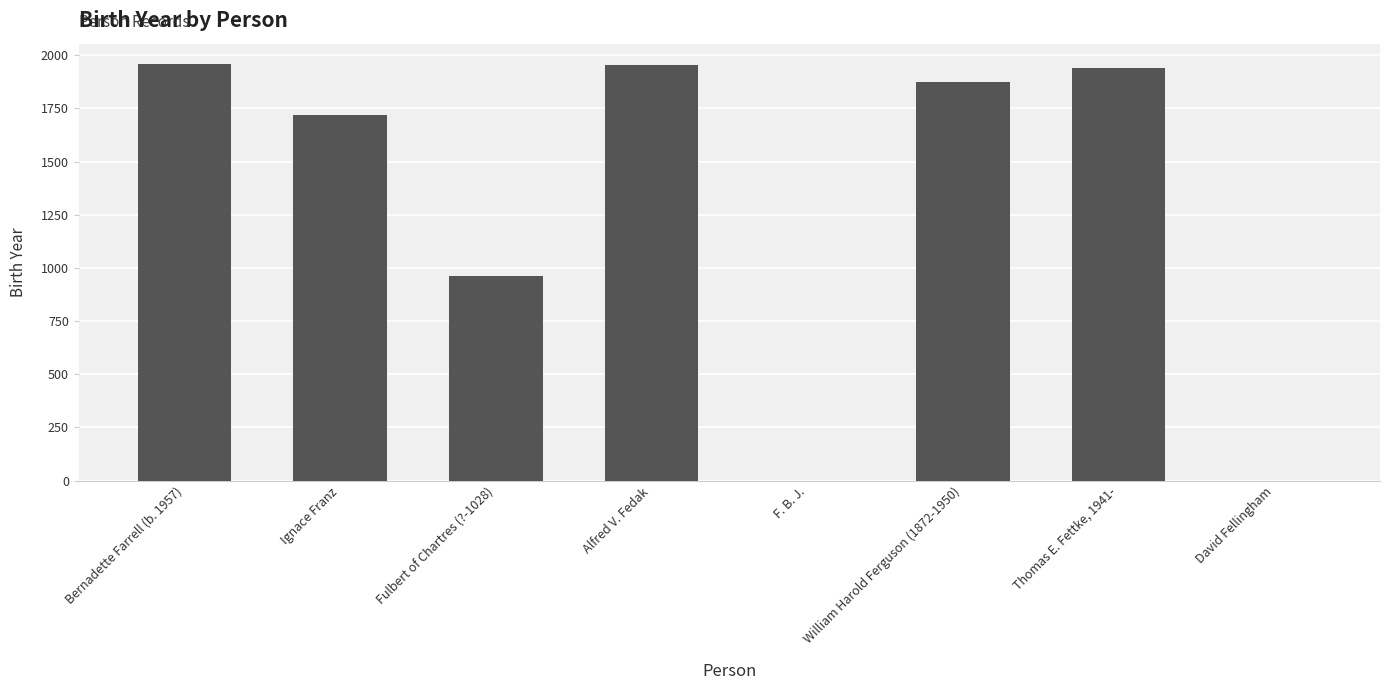

What is the ratio of the value at Bernadette Farrell (b. 1957) to the value at William Harold Ferguson (1872-1950)?

1.0